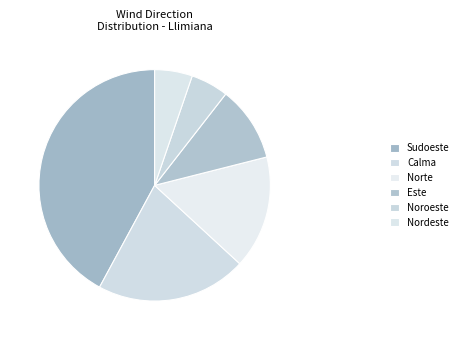

What is the smallest slice in the pie chart?

Noroeste